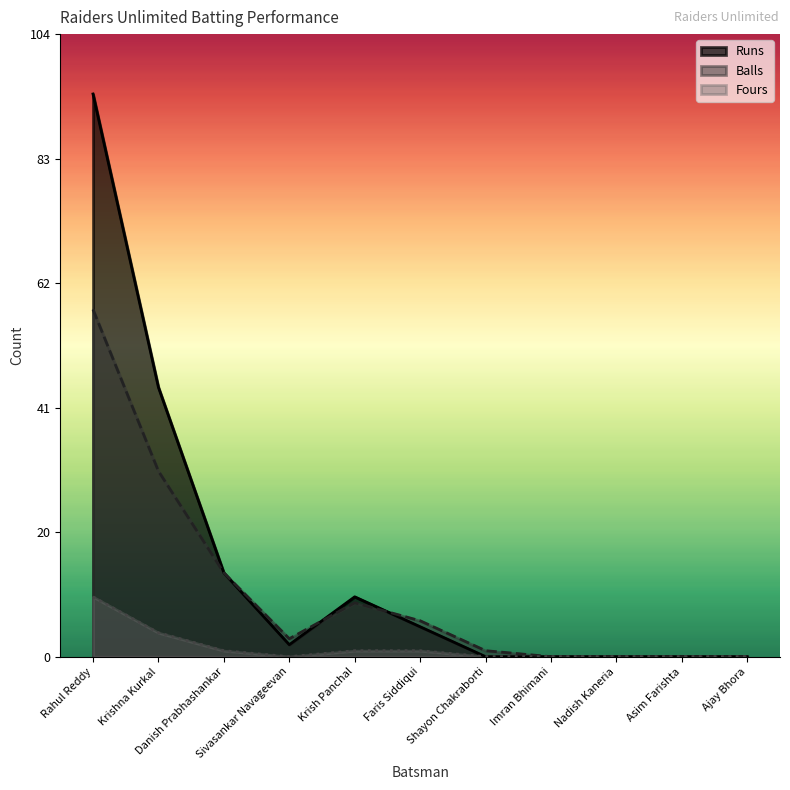

True or false: Fours has a value of 10 at Rahul Reddy.

True